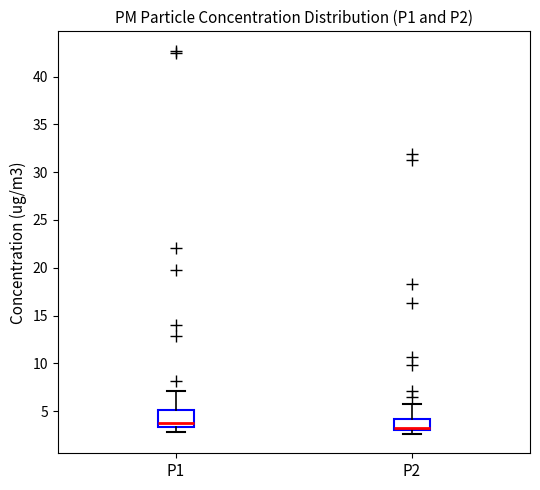

Reading left to right, read every box against the y-axis: the position of its median line, the range the box covers, and the ends of its whiskers. The values are not printed on the chart, so give them approximately, as read against the axis.

P1: median 3.5 (just above the box's lower edge), box 3.5 to 5.0, whiskers 3.0 to 7.0
P2: median 3.5, box 3.0 to 4.0, whiskers 2.5 to 6.0